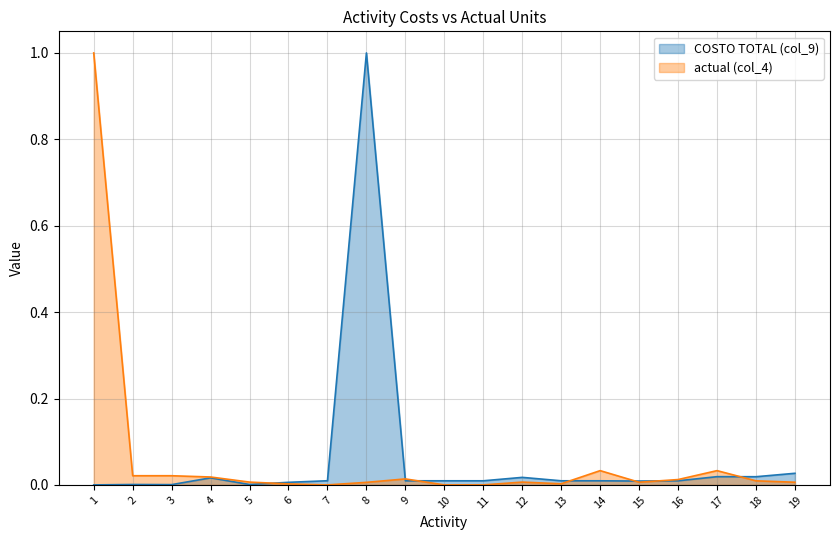

Is the value of COSTO TOTAL (col_9) at 13 greater than the value of actual (col_4) at 11?

Yes